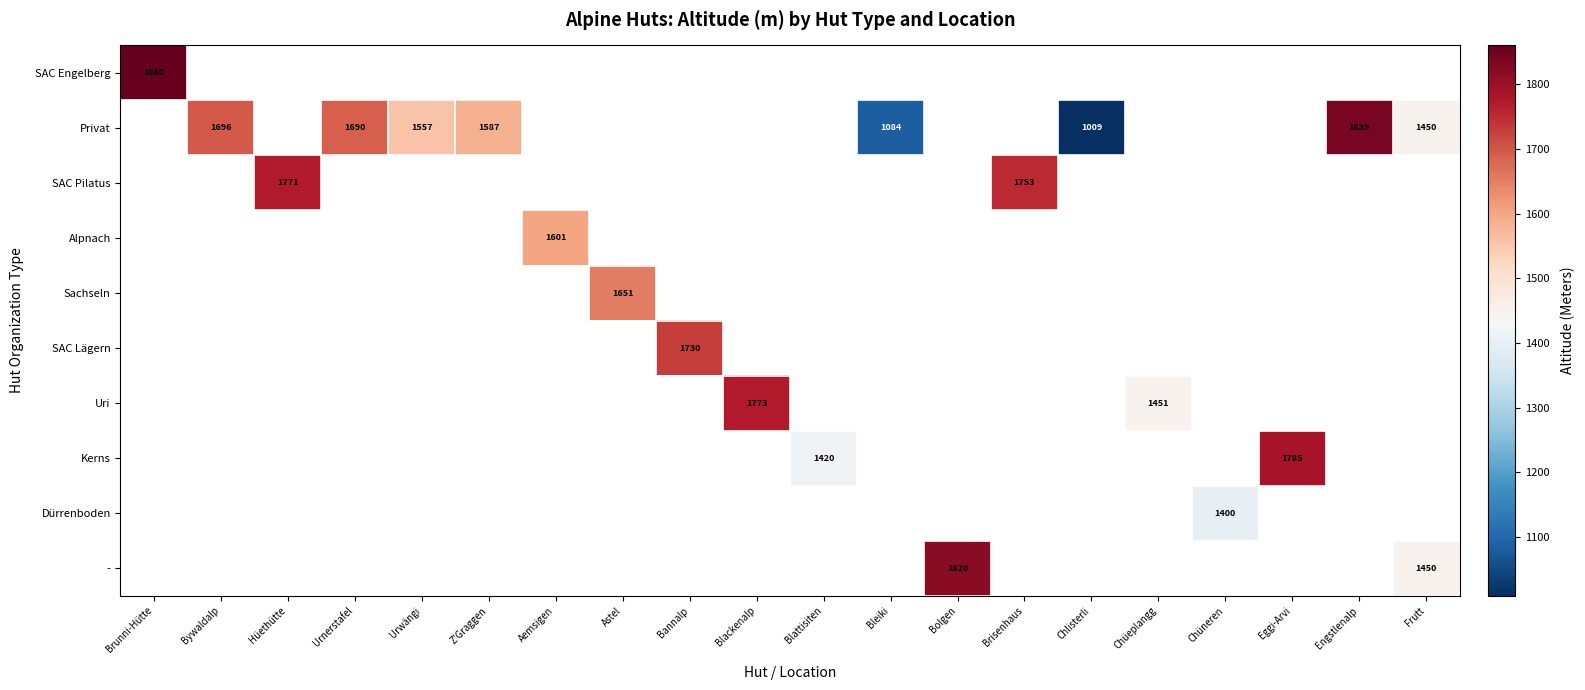

Is it true that Privat equals 550 at Bywaldalp?

False